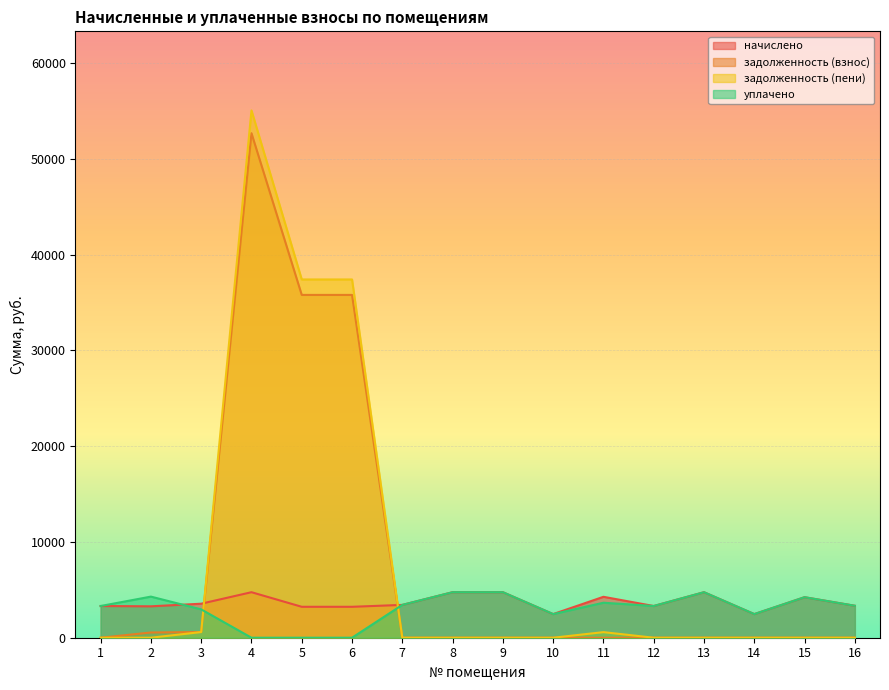

How many positive values does the задолженность (взнос) series have?

5